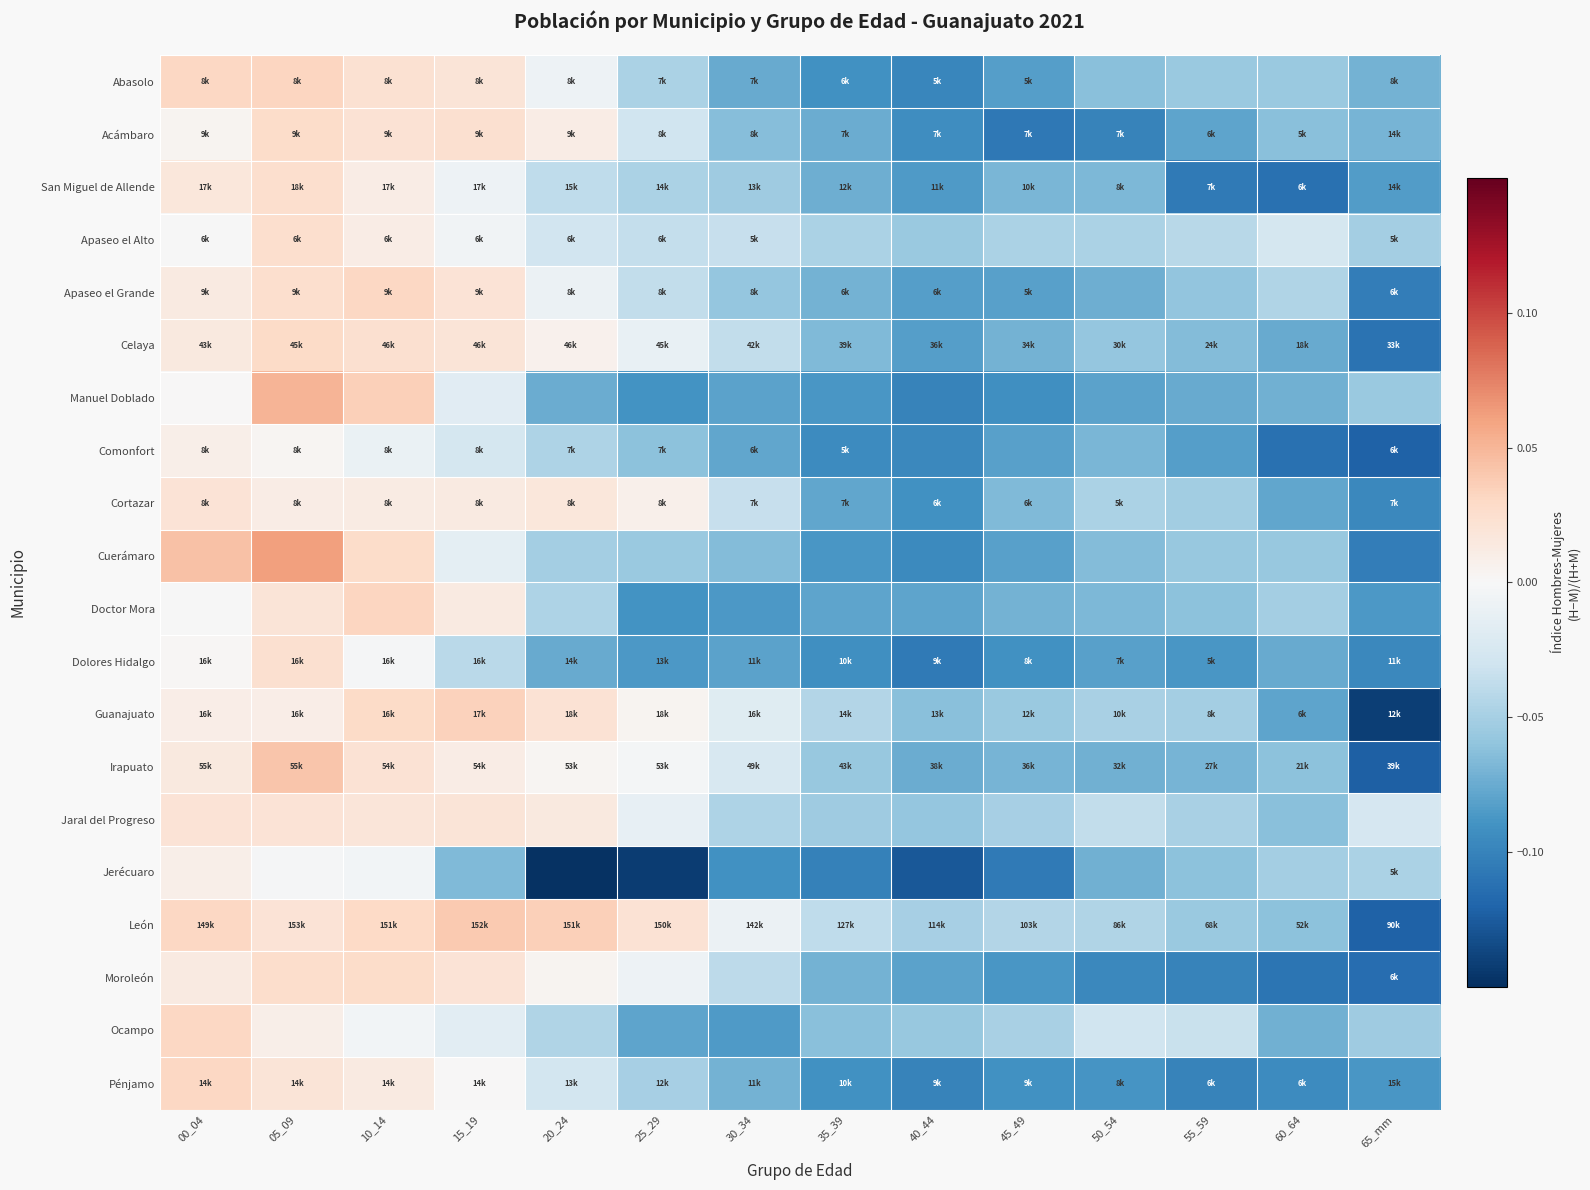

What is the minimum value shown in the chart?

-0.1